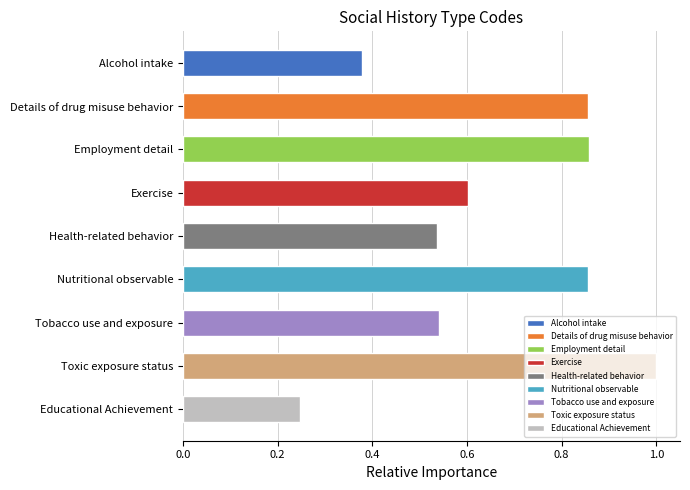

Which label corresponds to the smallest value in the chart?

Educational Achievement